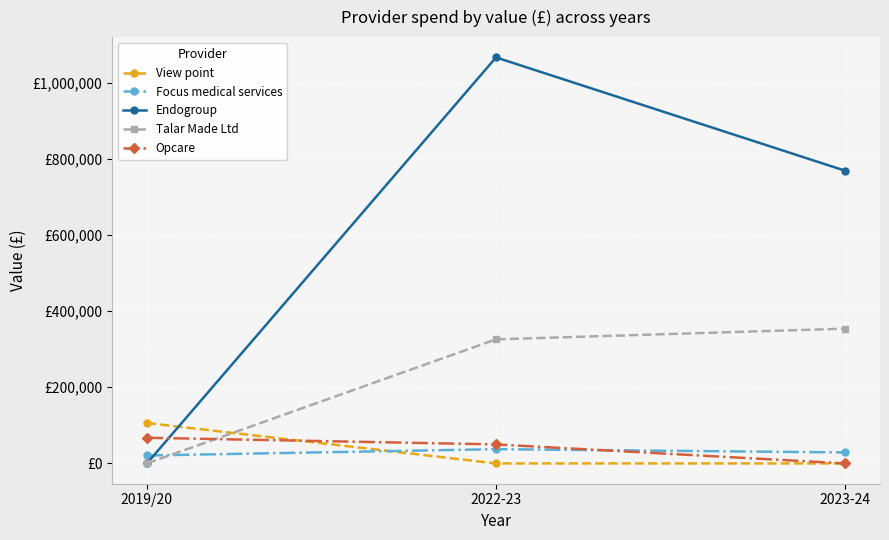

What is the label of the 3rd point from the right?

2019/20